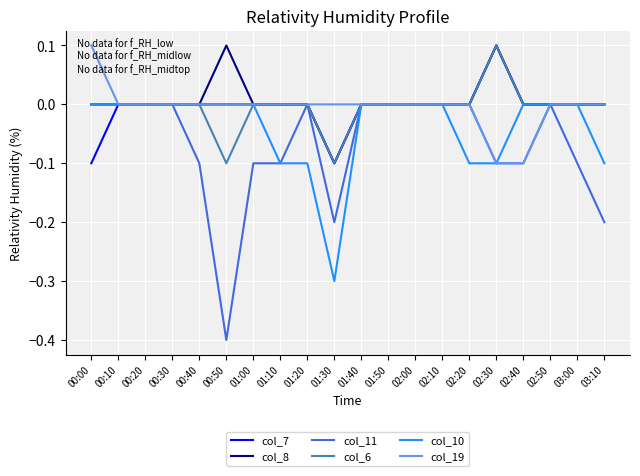

What is the maximum value for col_19?

0.1